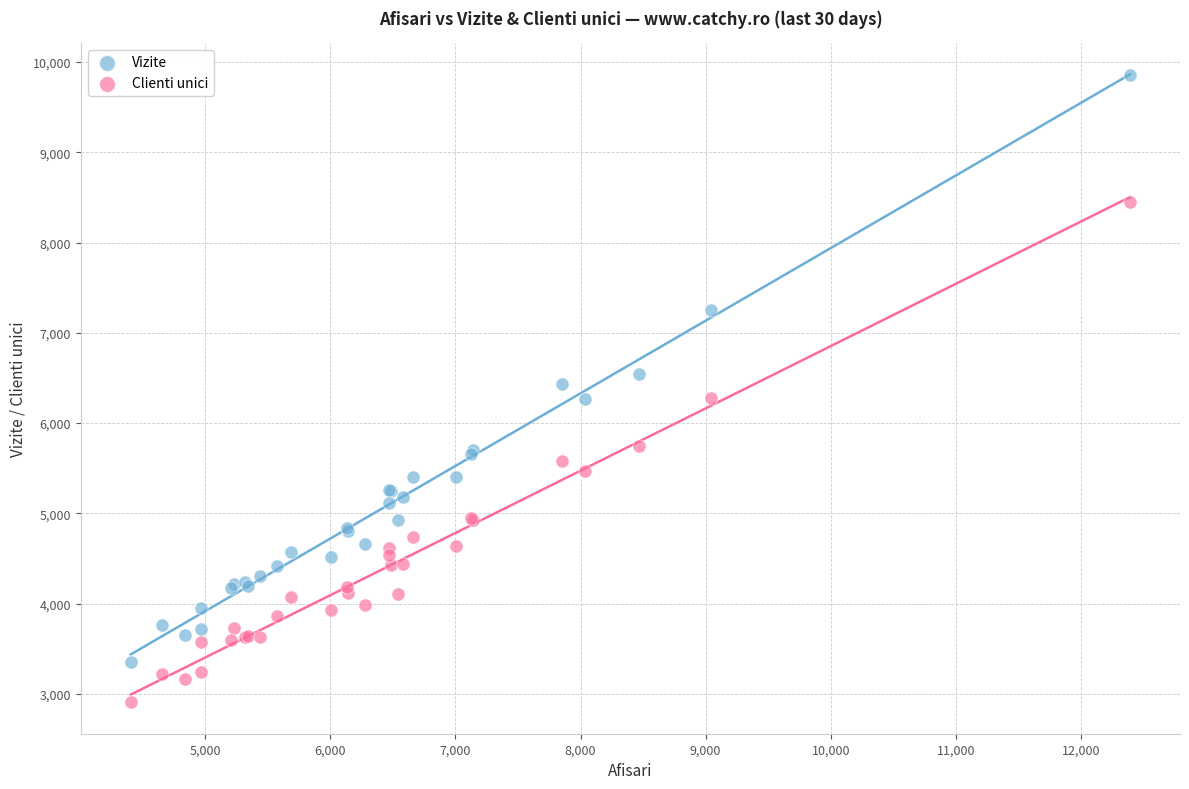

Which series contains the highest Y value?

Vizite